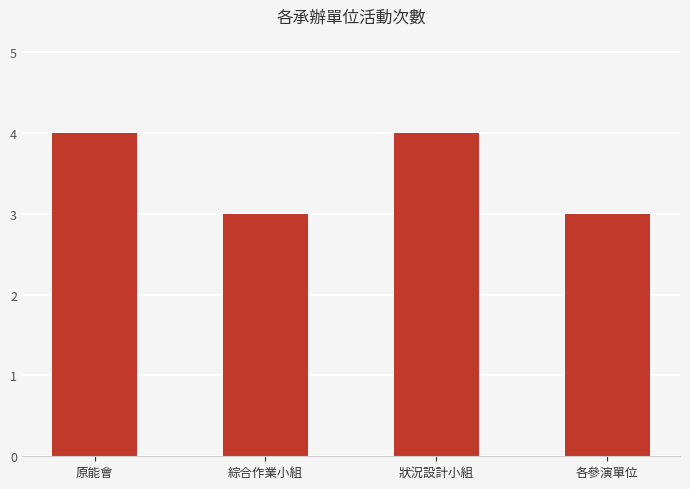

What value does the data have at 各參演單位?

3